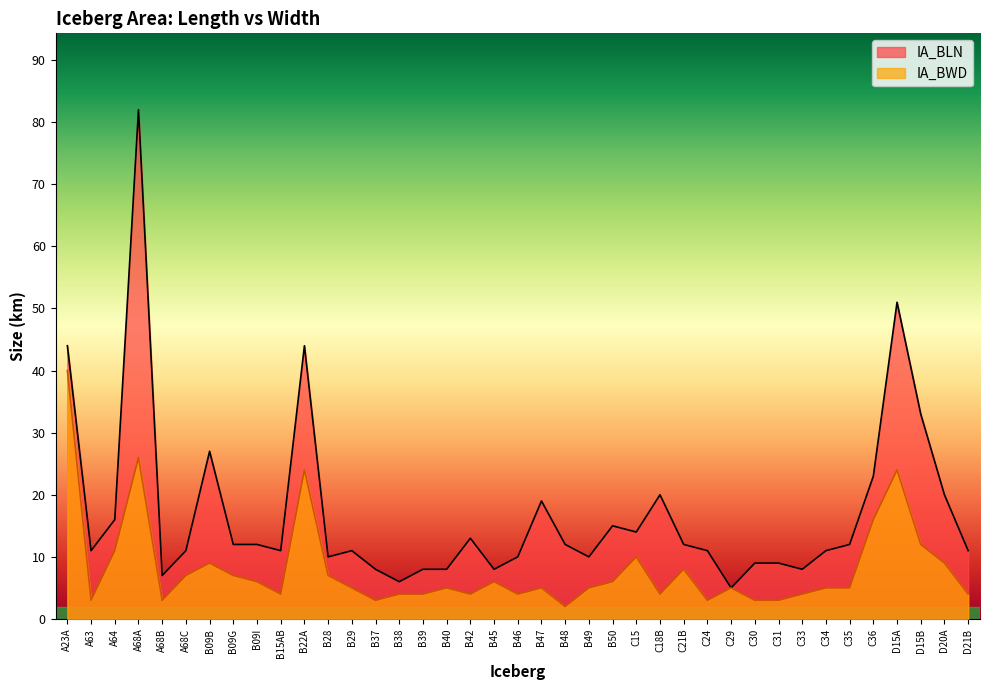

What is the label of the 1st point from the right?

D21B